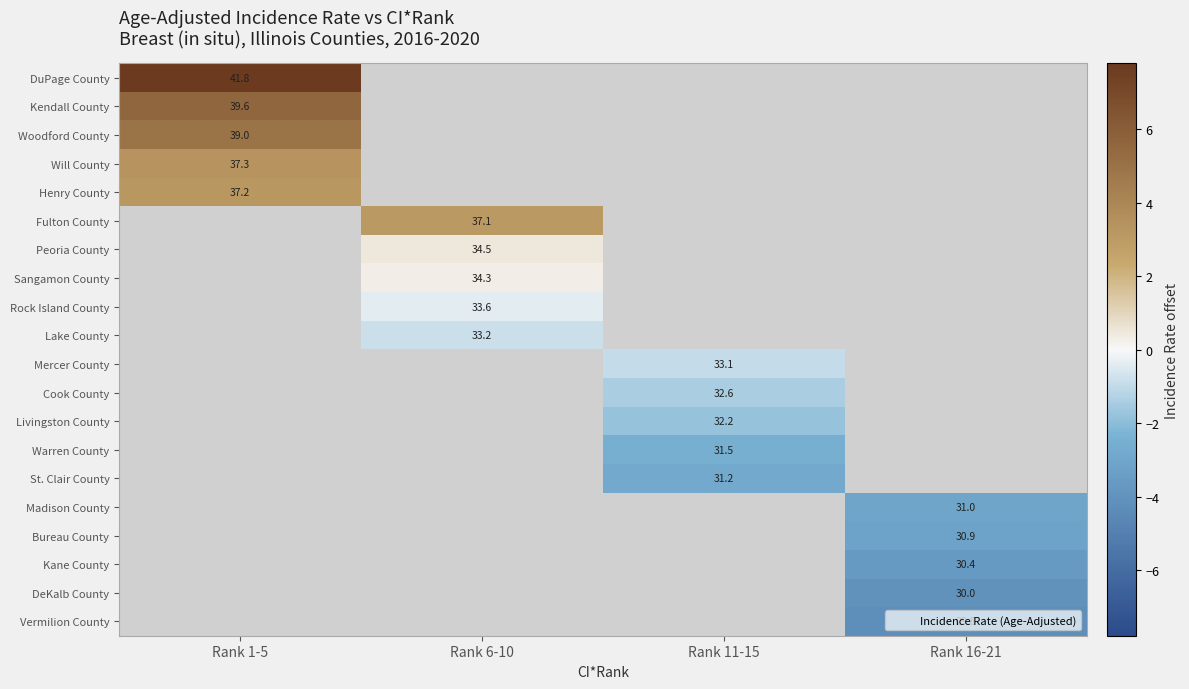

Which category has the lowest value across all series?

Rank 16-21